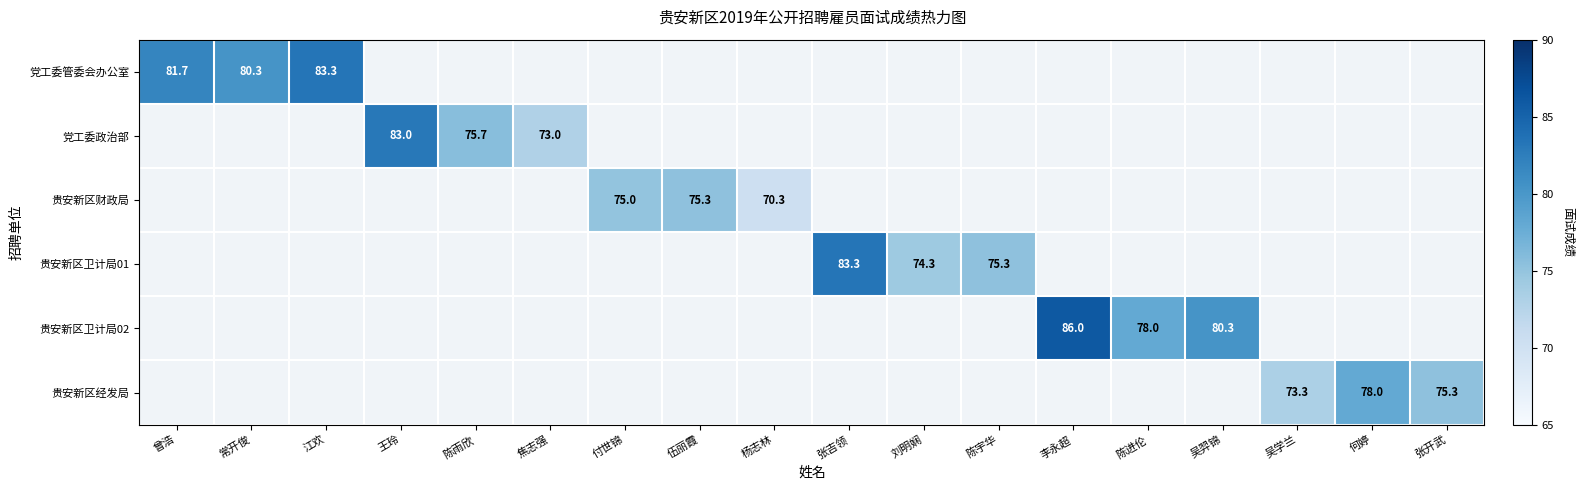

The value of 党工委政治部 at 陈雨欣 is 27.7. True or false?

False